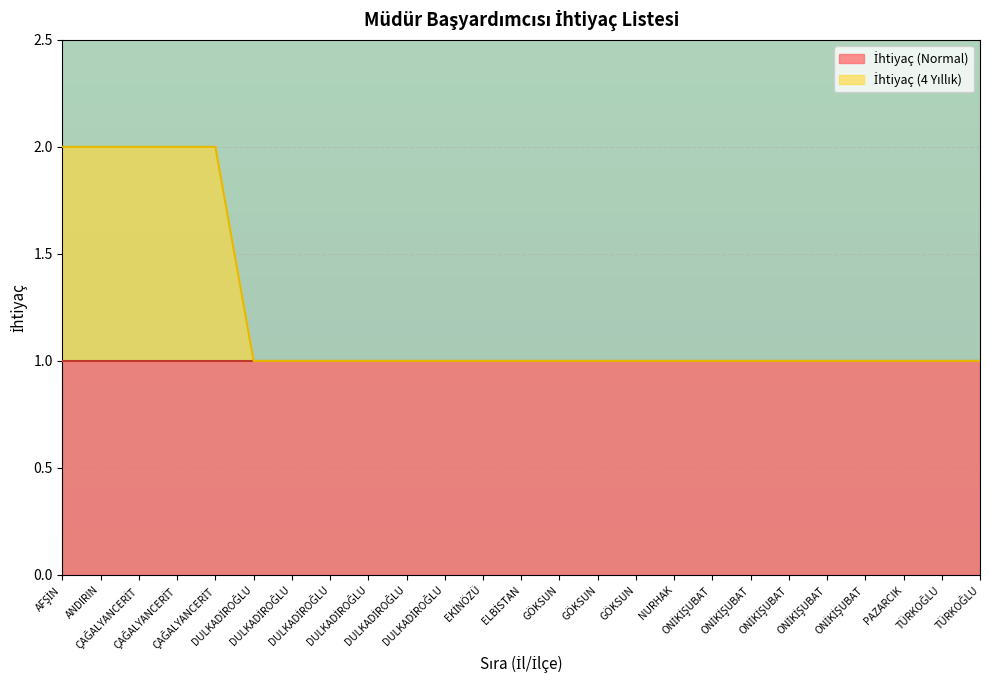

What is the value of the 23rd point from the left?

1